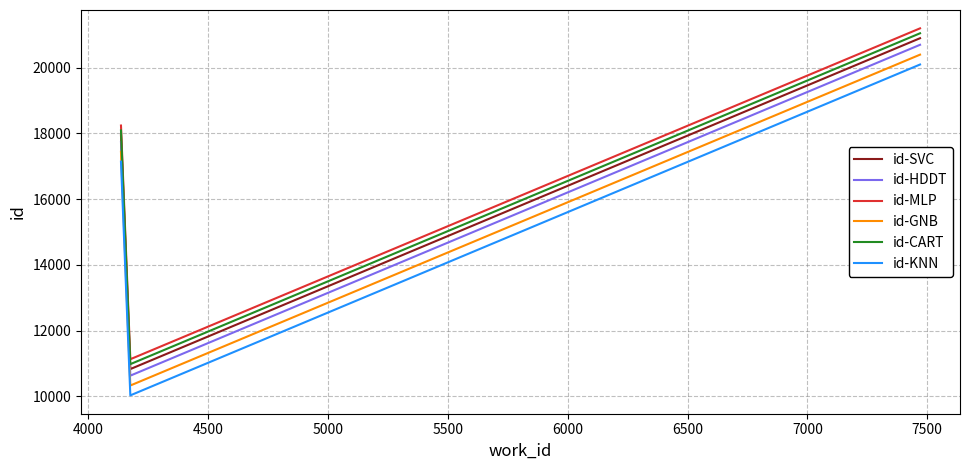

What is the difference between the second highest and minimum values in the id-CART series?

7108.7